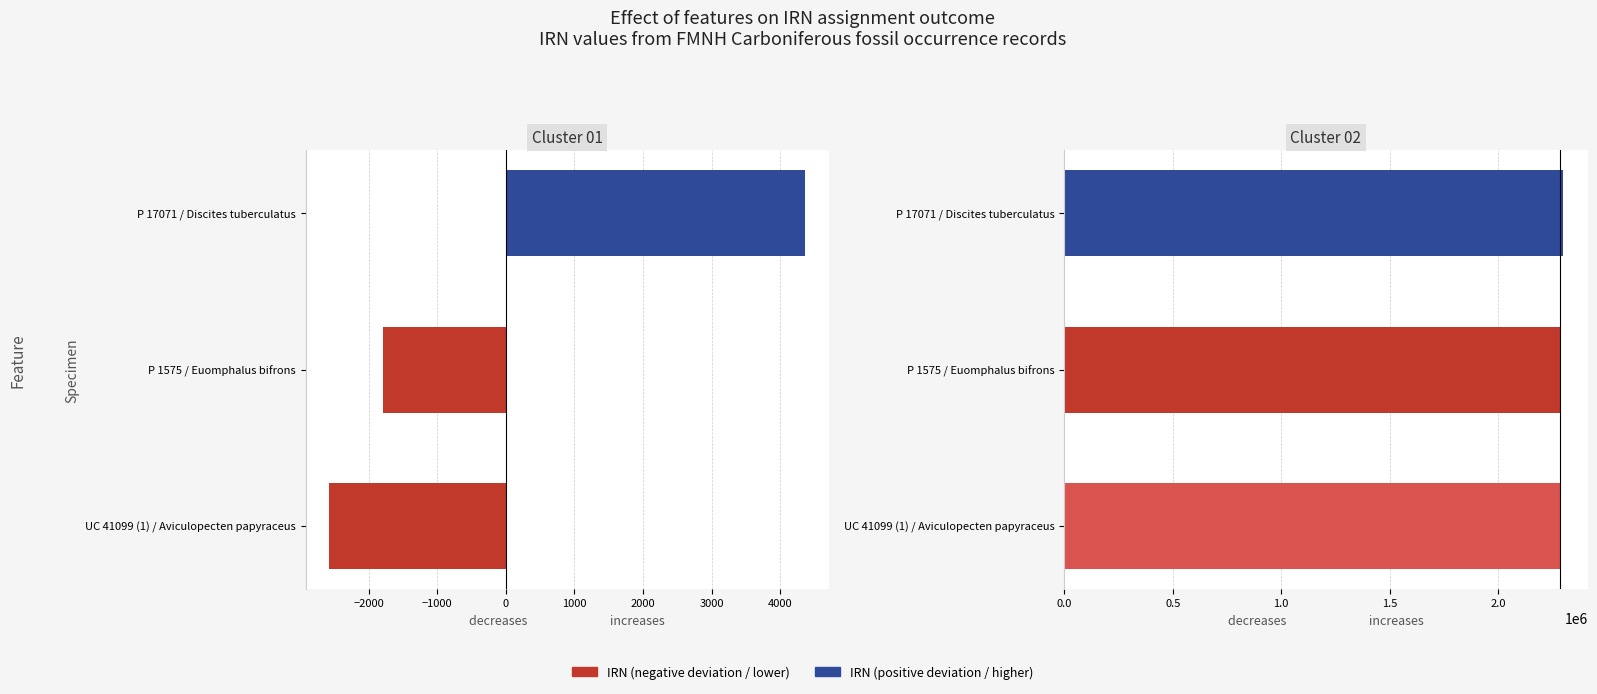

What is the smallest value displayed?

-2575.7